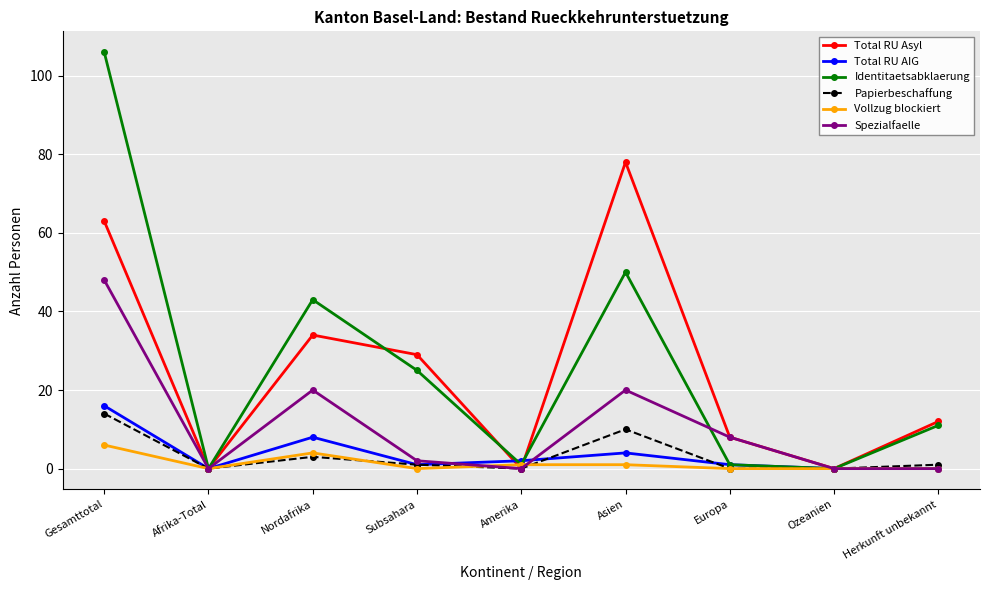

What is the maximum value shown in the chart?

106